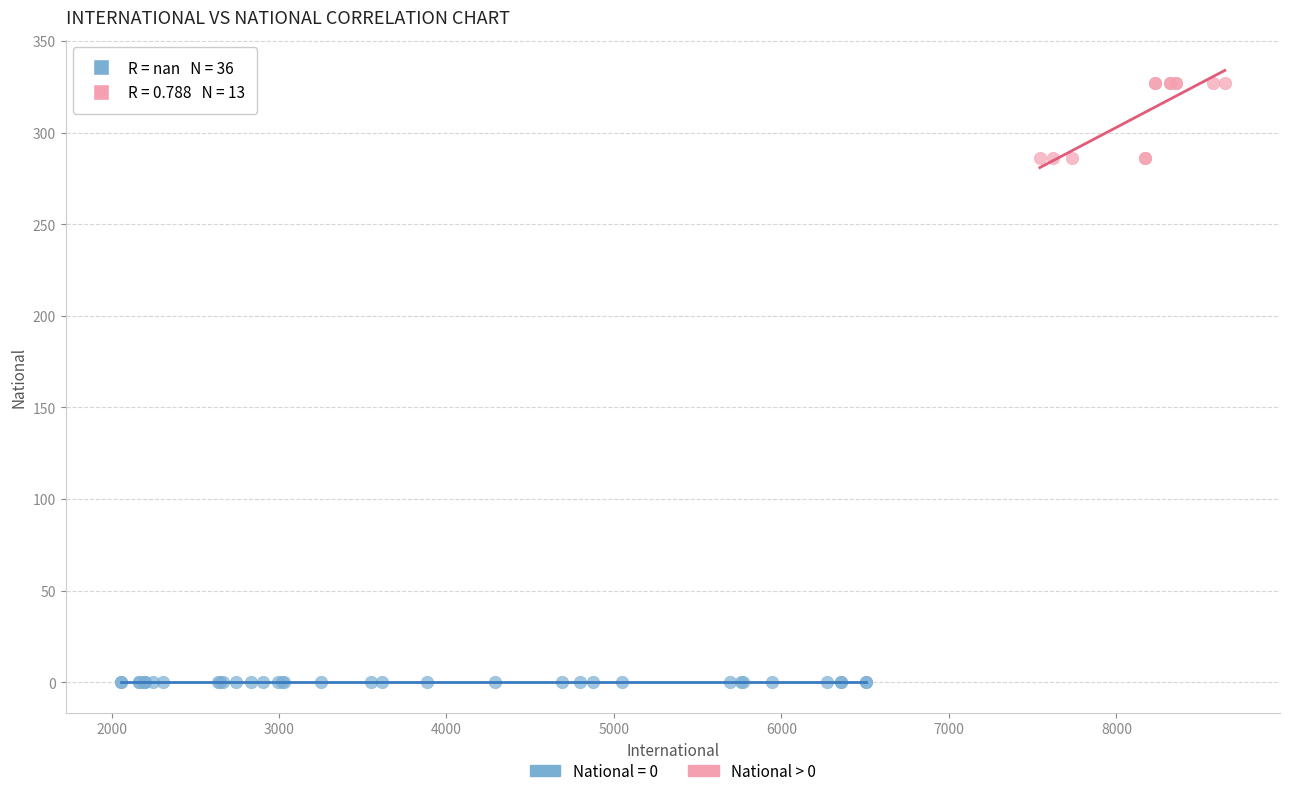

Which series reaches the minimum Y coordinate?

National = 0